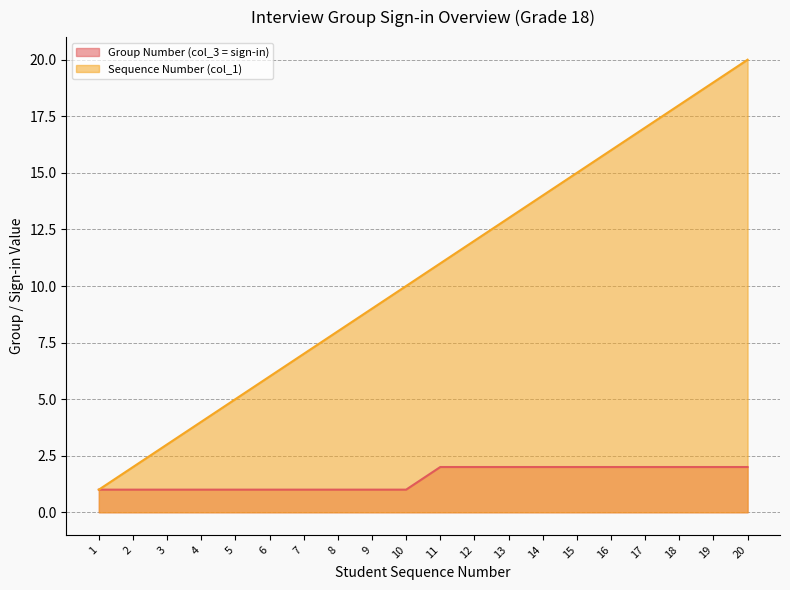

Reading right to left, list all the values displayed in this chart.

Group Number (col_3 = sign-in): 2	2	2	2	2	2	2	2	2	2	1	1	1	1	1	1	1	1	1	1
Sequence Number (col_1): 20	19	18	17	16	15	14	13	12	11	10	9	8	7	6	5	4	3	2	1